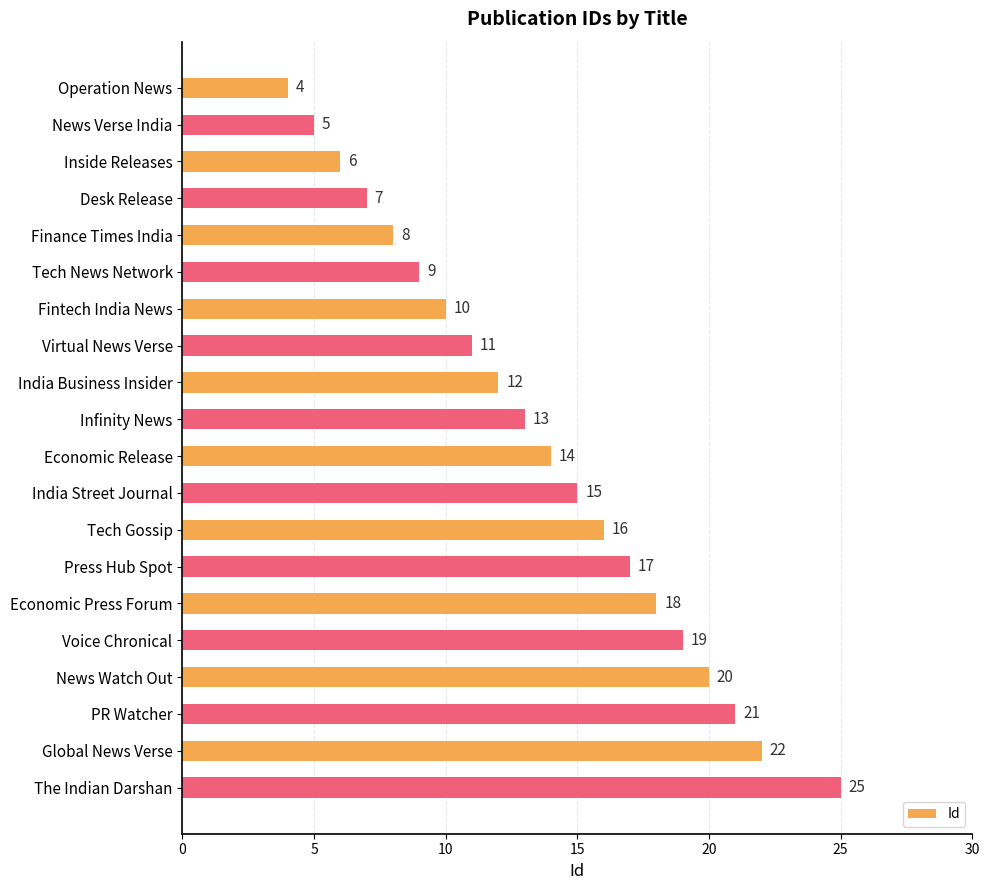

What is the difference between the second highest and minimum values?

18